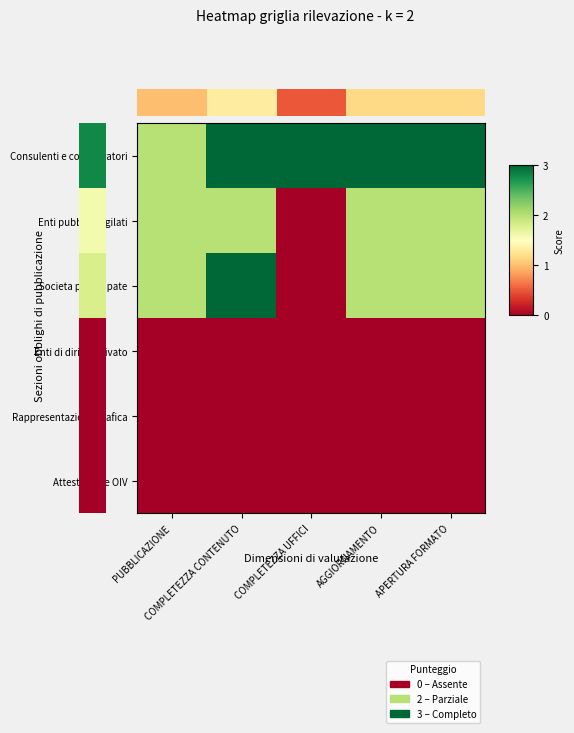

Rank the series by their maximum value, from highest to lowest.

Consulenti e collaboratori, Societa partecipate, Enti pubblici vigilati, Enti di diritto privato, Rappresentazione grafica, Attestazione OIV